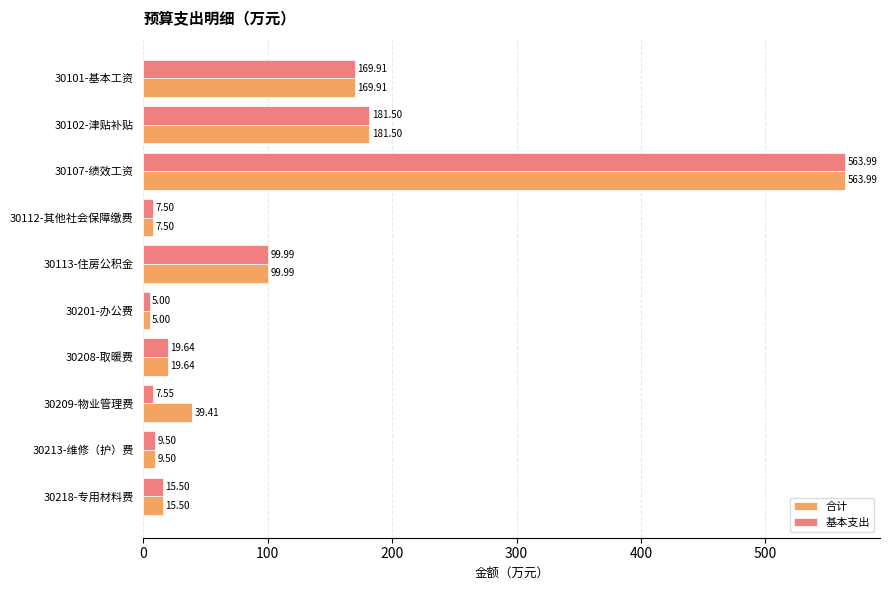

List the series in order of their overall mean, lowest first.

基本支出, 合计